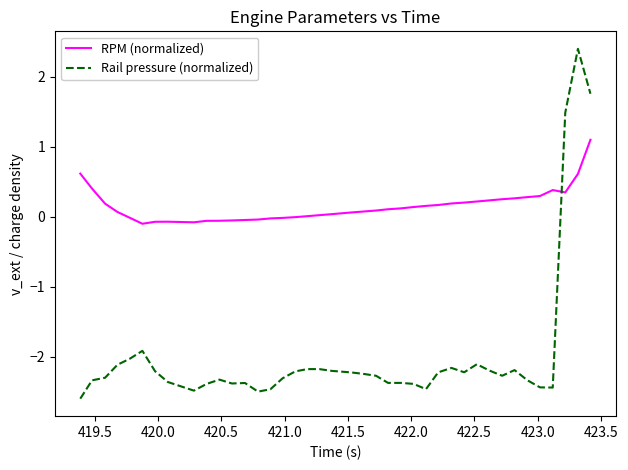

Which series has the largest total across all categories?

RPM (normalized)